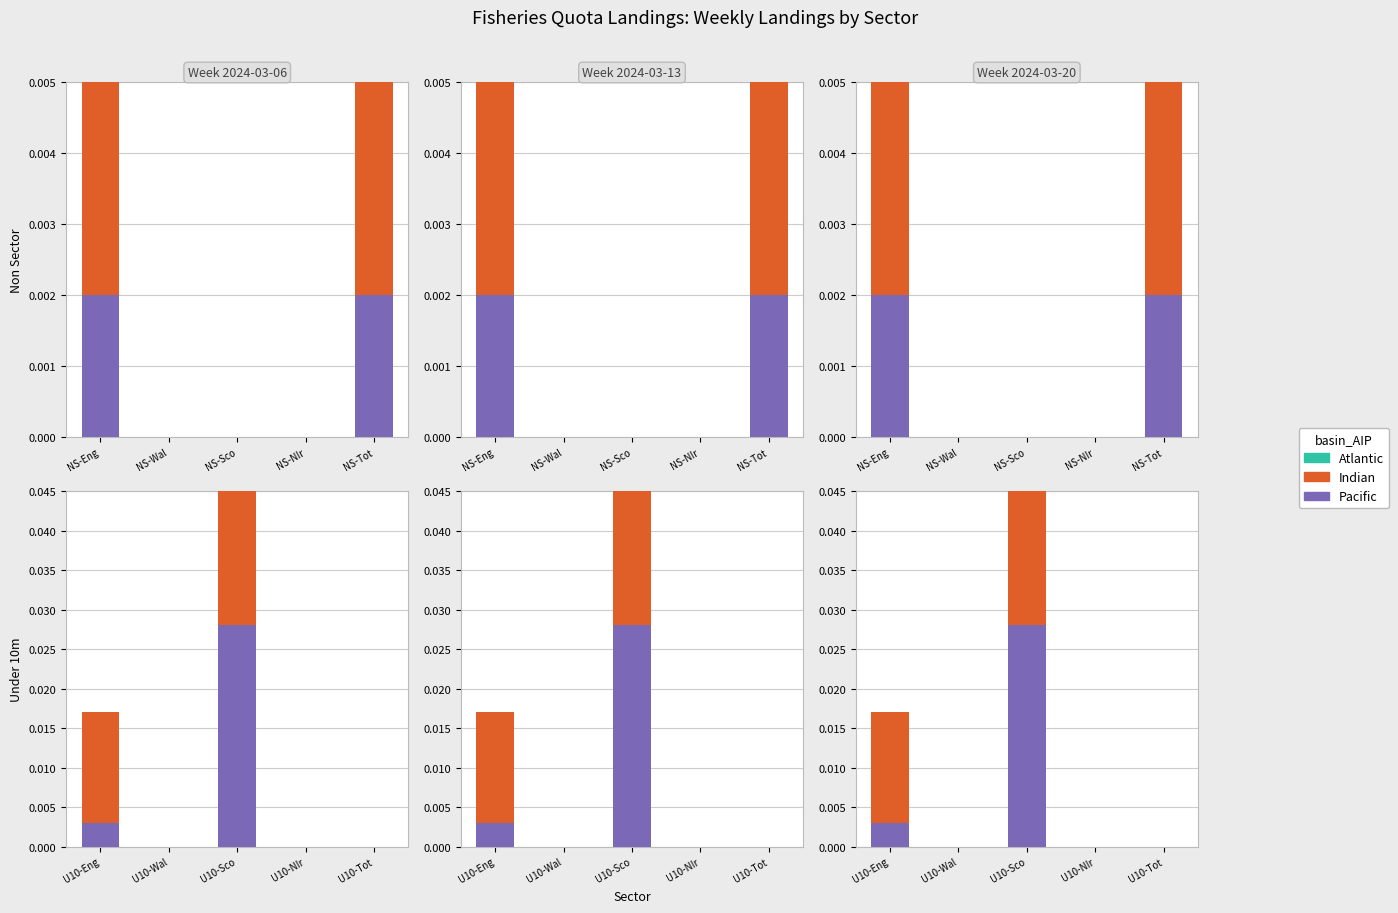

Which series has the widest spread of values?

Pacific